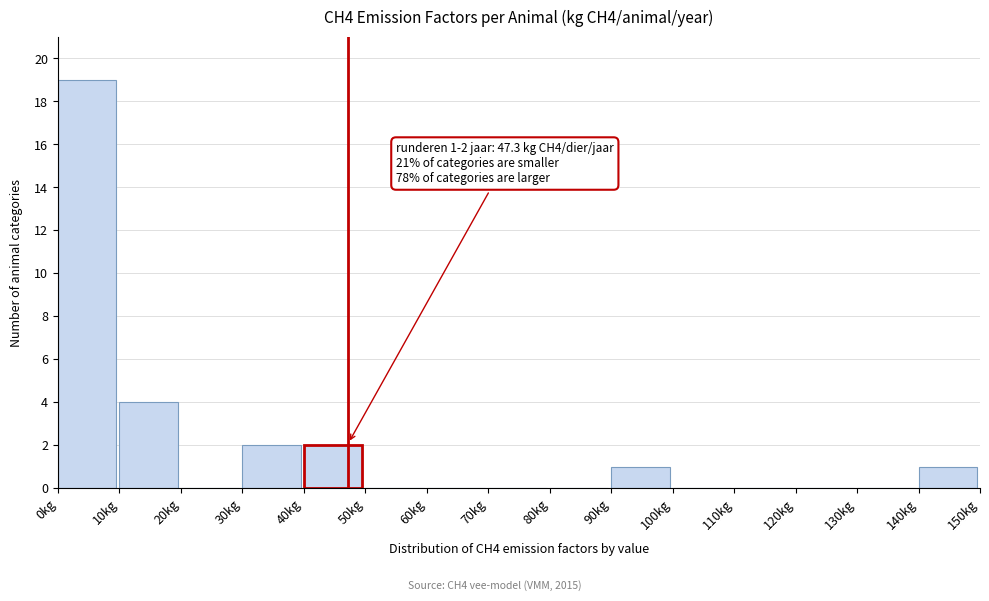

Over which range of the x-axis is the bar tallest?

0 to 10